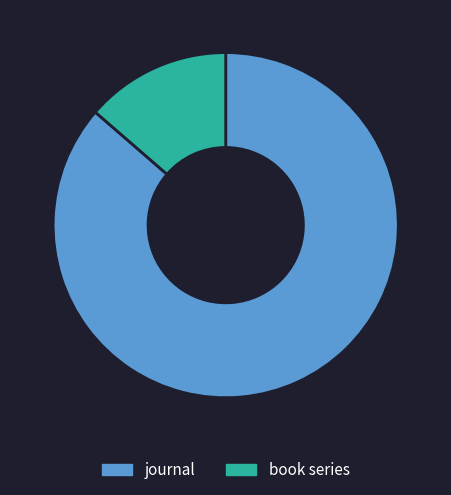

Is it true that journal is 86% of the pie?

True